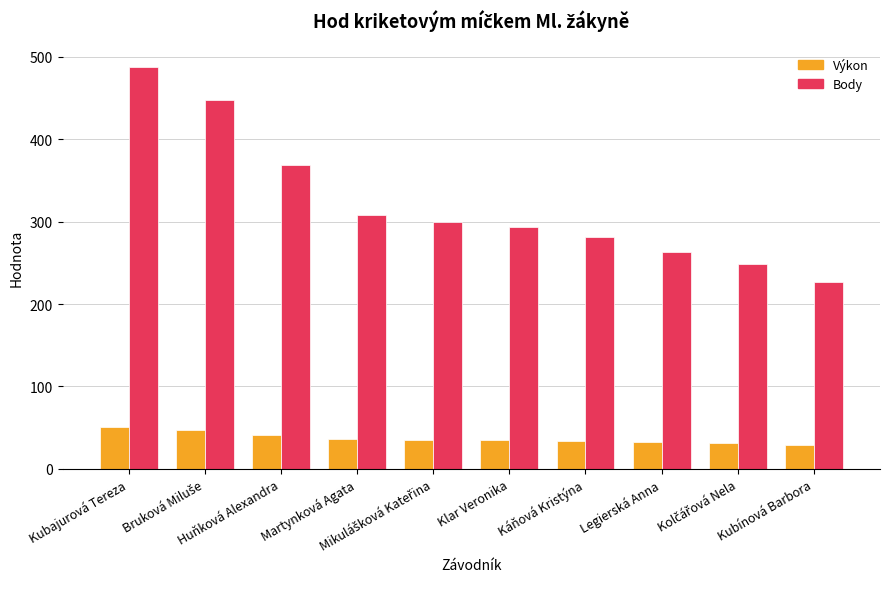

What is the average value of the Body series?

322.4